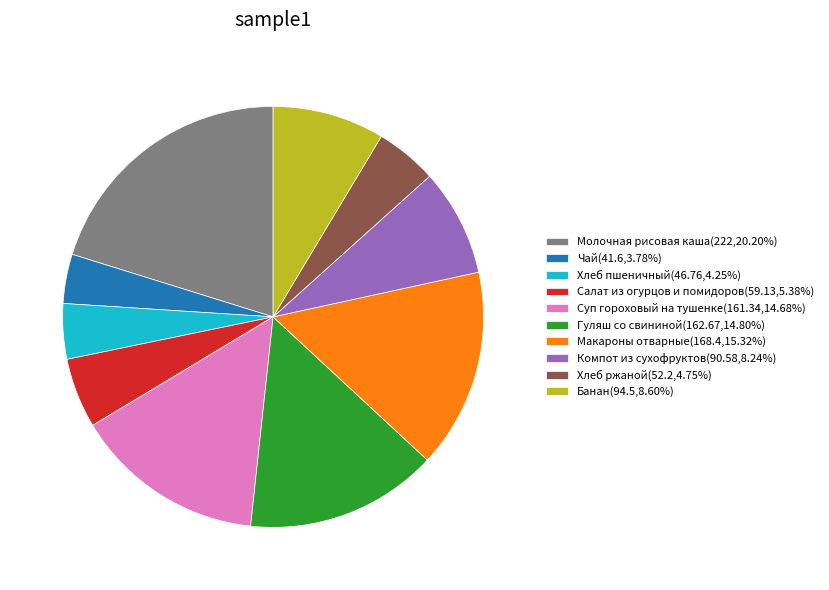

Is Макароны отварные(168.4,15.32%) the majority of the pie?

No